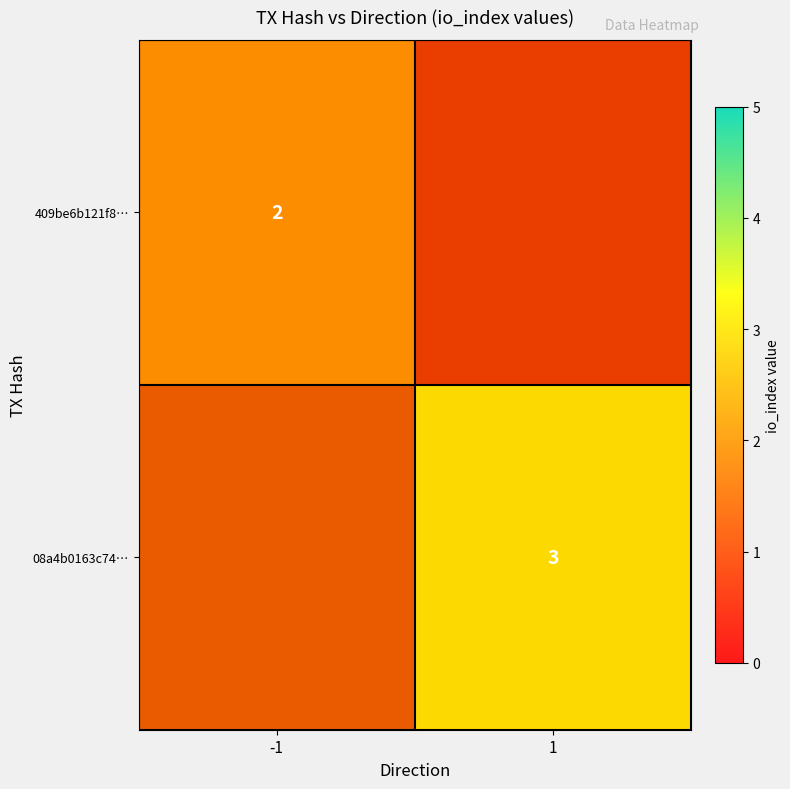

Which series changed the most between -1 and 1?

08a4b0163c74…